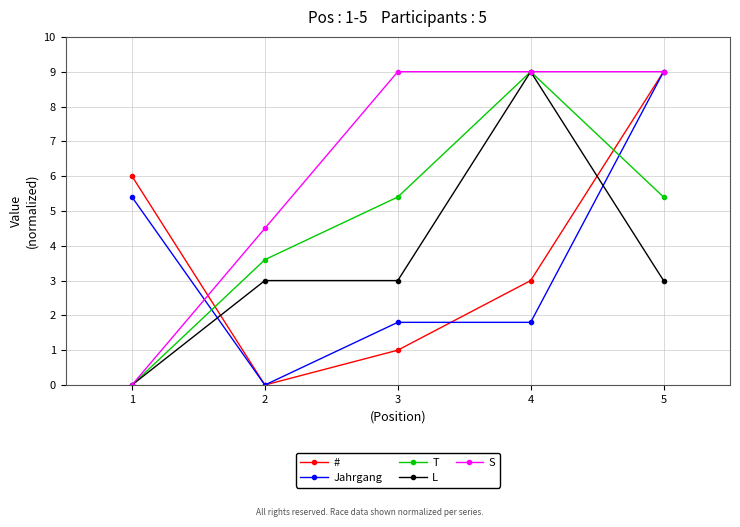

The value of Jahrgang at 1 is 5.4. True or false?

True